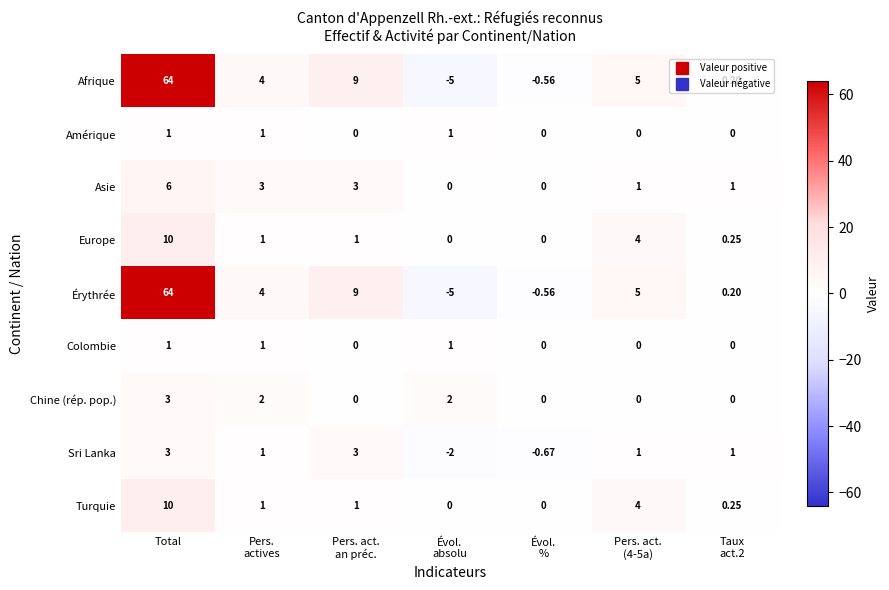

Which category has the highest value across all series?

Total